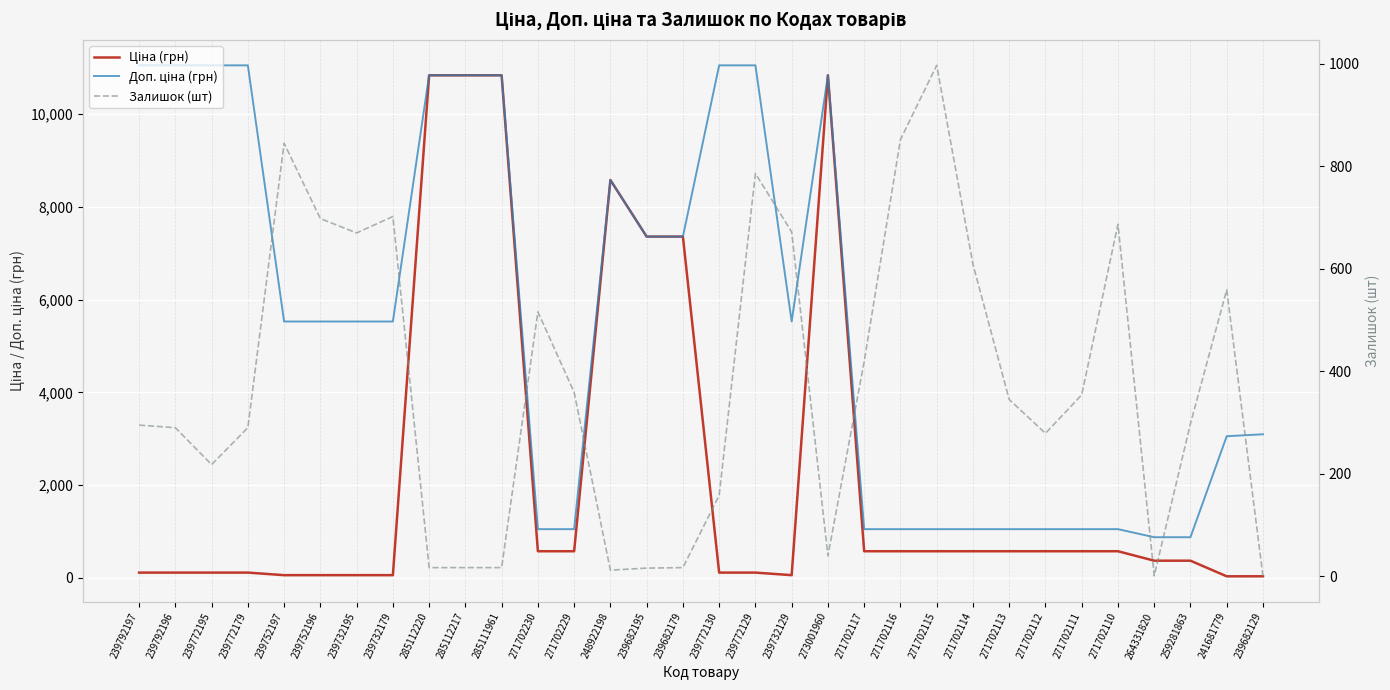

Reading right to left, what are all the values shown in this chart?

Ціна (грн): 239682129=30.9	241681779=30.5	259281863=367.6	264331820=367.6	271702110=571.6	271702111=571.6	271702112=571.6	271702113=571.6	271702114=571.6	271702115=571.6	271702116=571.6	271702117=571.6	273001960=10840.1	239732129=55.3	239772129=110.5	239772130=110.5	239682179=7360.2	239682195=7360.2	248922198=8581.1	271702229=571.6	271702230=571.6	285111961=10840.1	285112217=10840.1	285112220=10840.1	239732179=55.3	239732195=55.3	239752196=55.3	239752197=55.3	239772179=110.5	239772195=110.5	239792196=110.5	239792197=110.5
Доп. ціна (грн): 239682129=3095.0	241681779=3053.0	259281863=874.0	264331820=874.0	271702110=1048.0	271702111=1048.0	271702112=1048.0	271702113=1048.0	271702114=1048.0	271702115=1048.0	271702116=1048.0	271702117=1048.0	273001960=10840.1	239732129=5528.0	239772129=11055.0	239772130=11055.0	239682179=7360.2	239682195=7360.2	248922198=8581.1	271702229=1048.0	271702230=1048.0	285111961=10840.1	285112217=10840.1	285112220=10840.1	239732179=5528.0	239732195=5528.0	239752196=5528.0	239752197=5528.0	239772179=11055.0	239772195=11055.0	239792196=11055.0	239792197=11055.0
Залишок (шт): 239682129=0.0	241681779=559.0	259281863=298.0	264331820=1.0	271702110=687.0	271702111=354.0	271702112=279.0	271702113=345.0	271702114=609.0	271702115=997.0	271702116=852.0	271702117=419.0	273001960=40.0	239732129=672.0	239772129=786.0	239772130=158.0	239682179=17.0	239682195=16.0	248922198=12.0	271702229=359.0	271702230=516.0	285111961=17.0	285112217=17.0	285112220=17.0	239732179=702.0	239732195=670.0	239752196=698.0	239752197=845.0	239772179=290.0	239772195=218.0	239792196=290.0	239792197=295.0